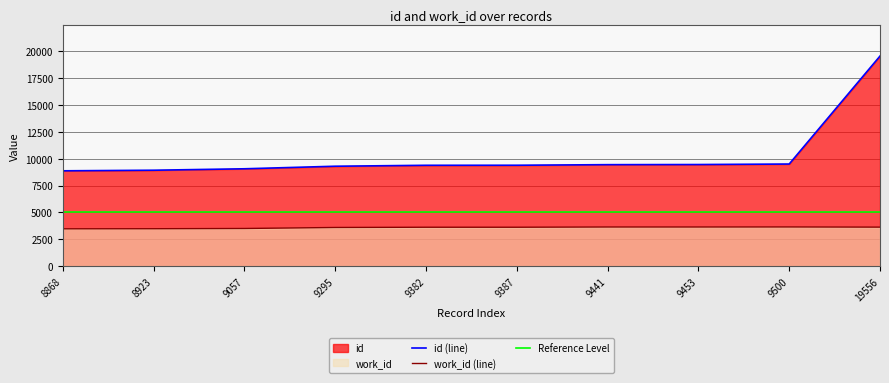

Where is work_id nearest to the value 3553?

9295